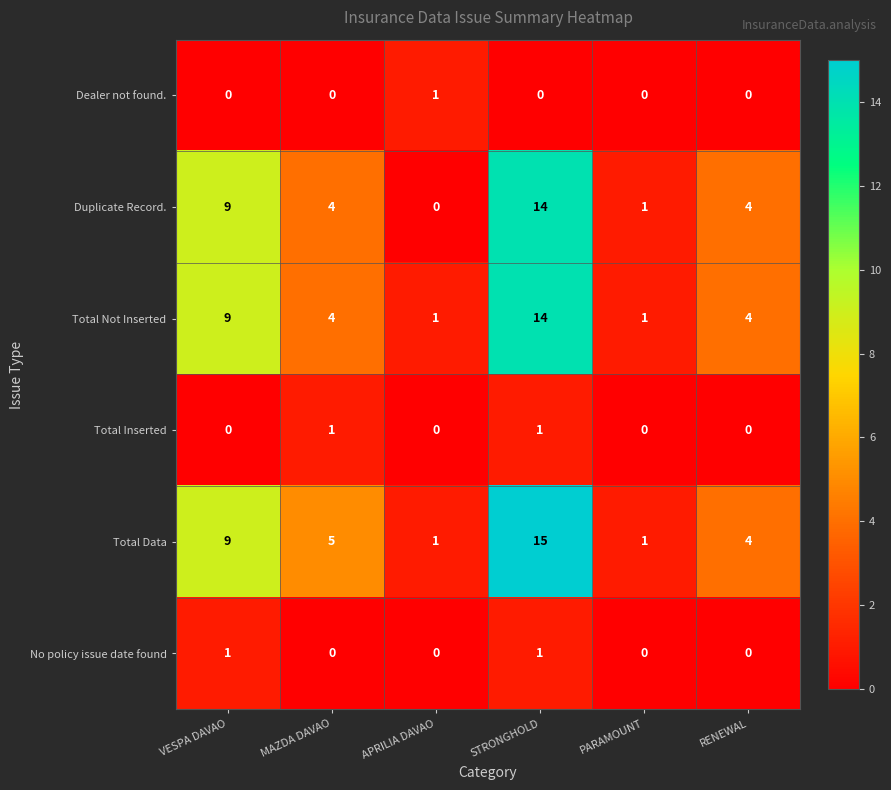

The Duplicate Record. series shows 9 at VESPA DAVAO. True or false?

True